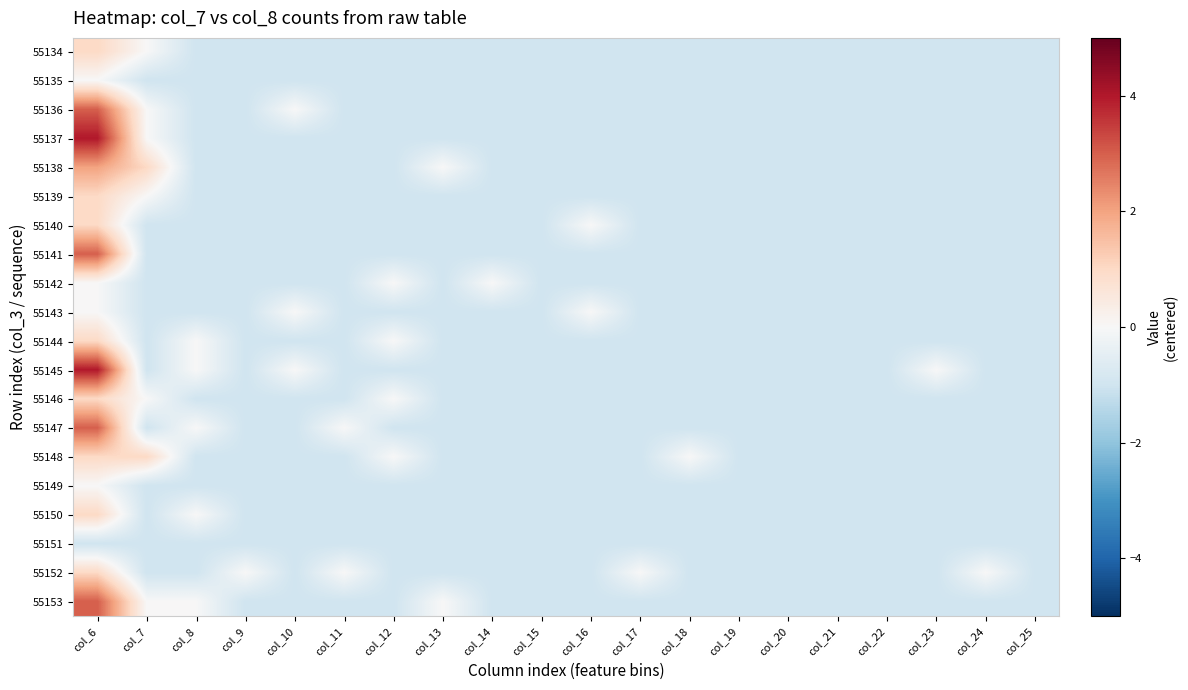

At col_11, list the series in order from largest to smallest.

55147, 55152, 55134, 55135, 55136, 55137, 55138, 55139, 55140, 55141, 55142, 55143, 55144, 55145, 55146, 55148, 55149, 55150, 55151, 55153